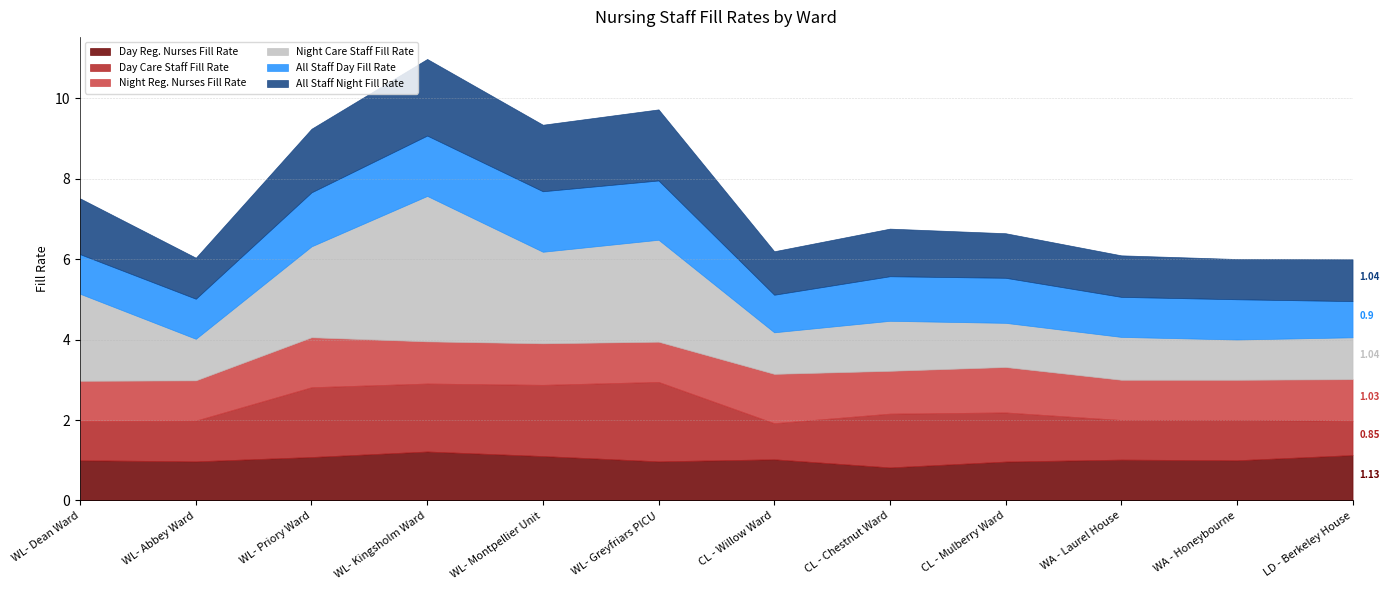

What is the maximum value for Day Care Staff Fill Rate?

2.0